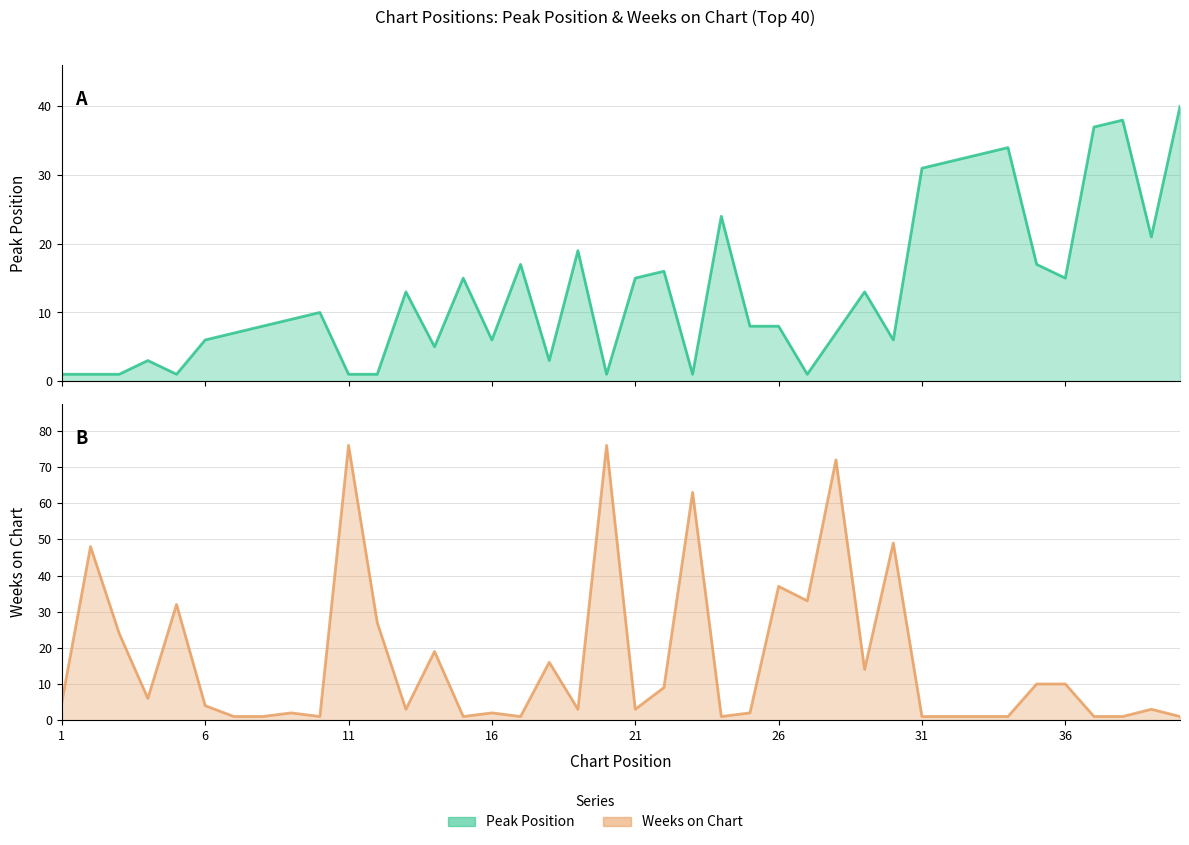

Count the number of categories in the chart.

40